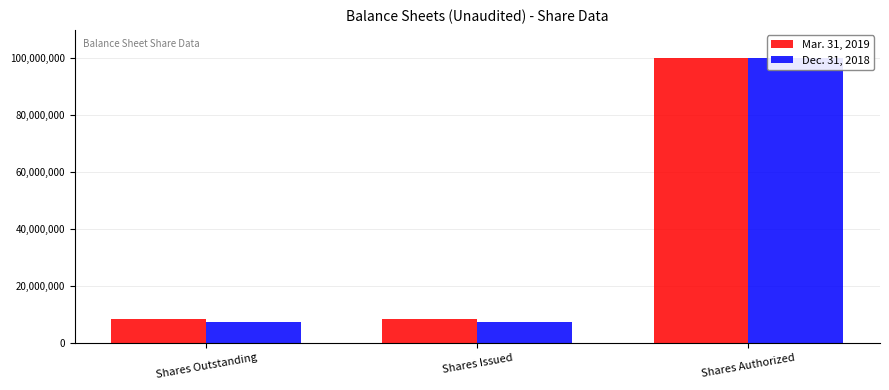

Reading right to left, what are all the values shown in this chart?

Mar. 31, 2019: 100000000	8310463	8310463
Dec. 31, 2018: 100000000	7380463	7380463